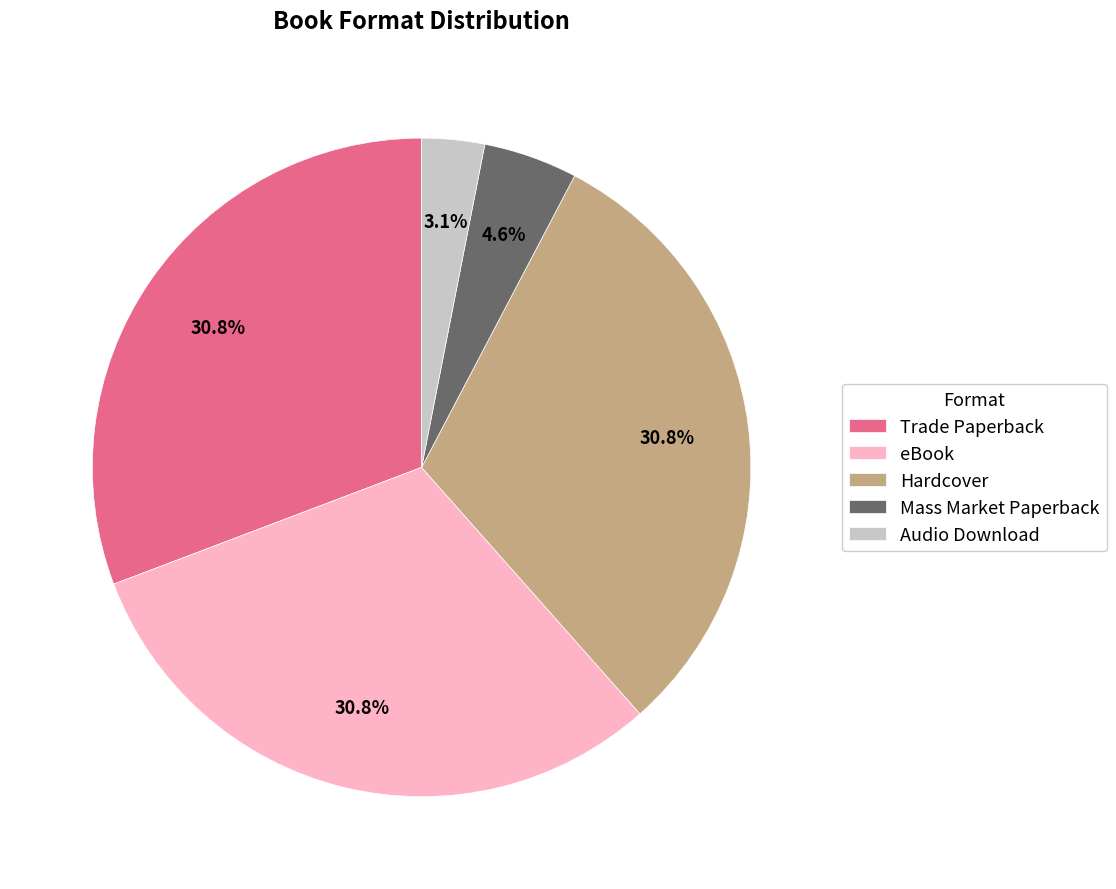

What percentage is the Mass Market Paperback slice, to the nearest percent?

5%